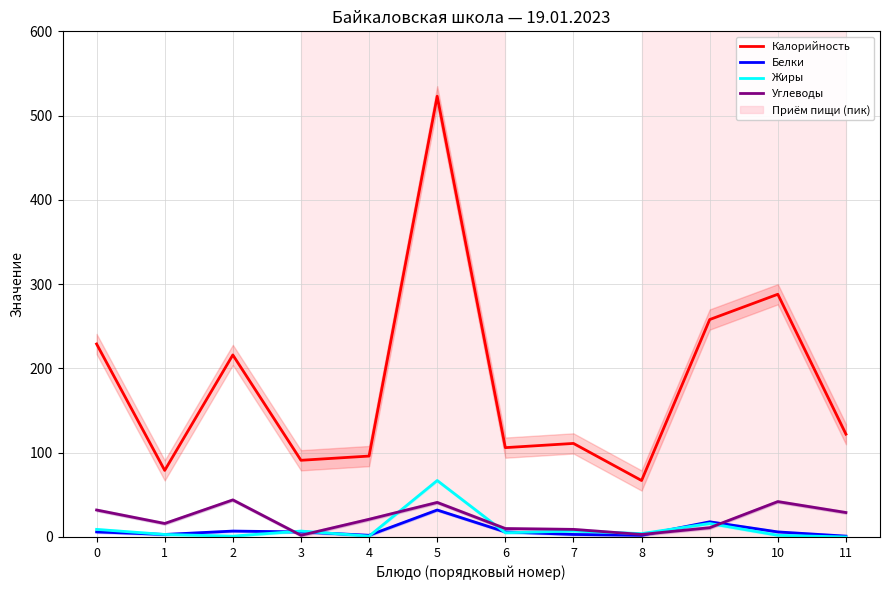

What is the sum of all Белки values?

92